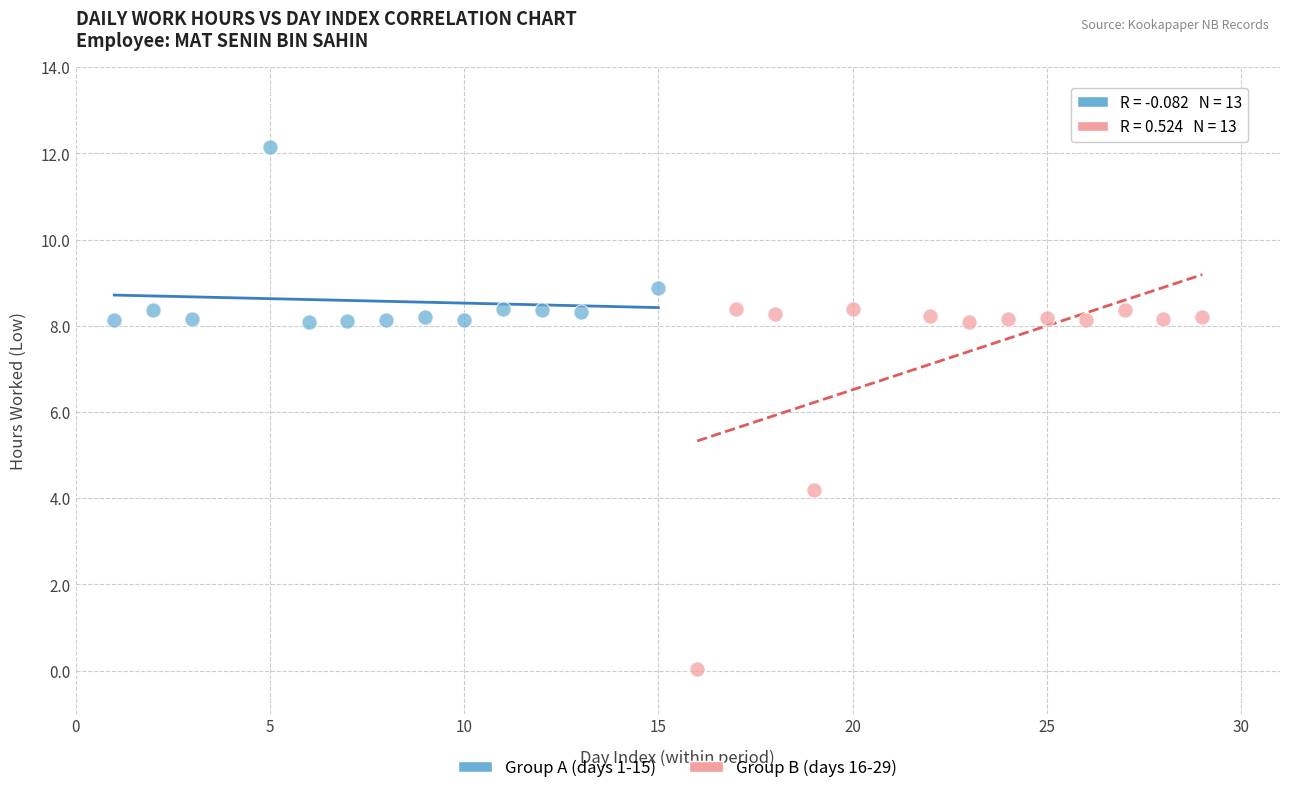

Which series has the widest spread of Y values?

Group B (days 16-29)